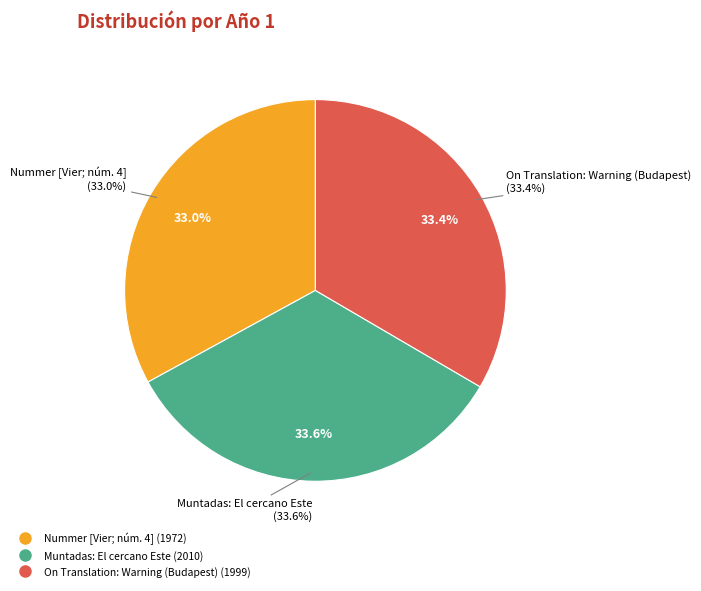

What is the largest slice in the pie chart?

Muntadas: El cercano Este